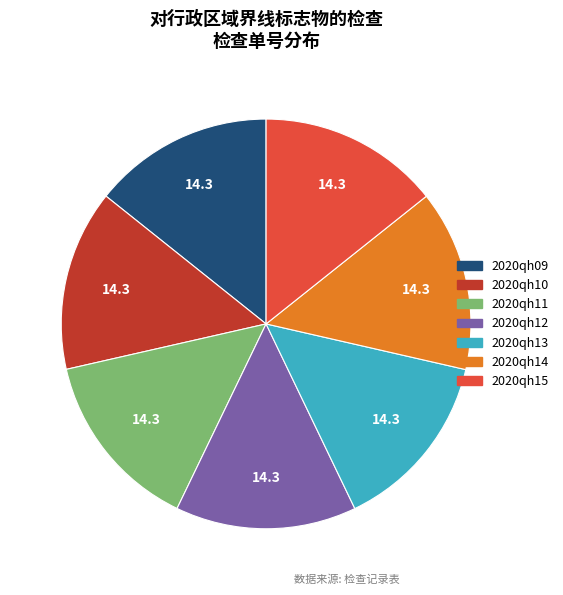

The 2020qh09 slice represents 25% of the pie. True or false?

False